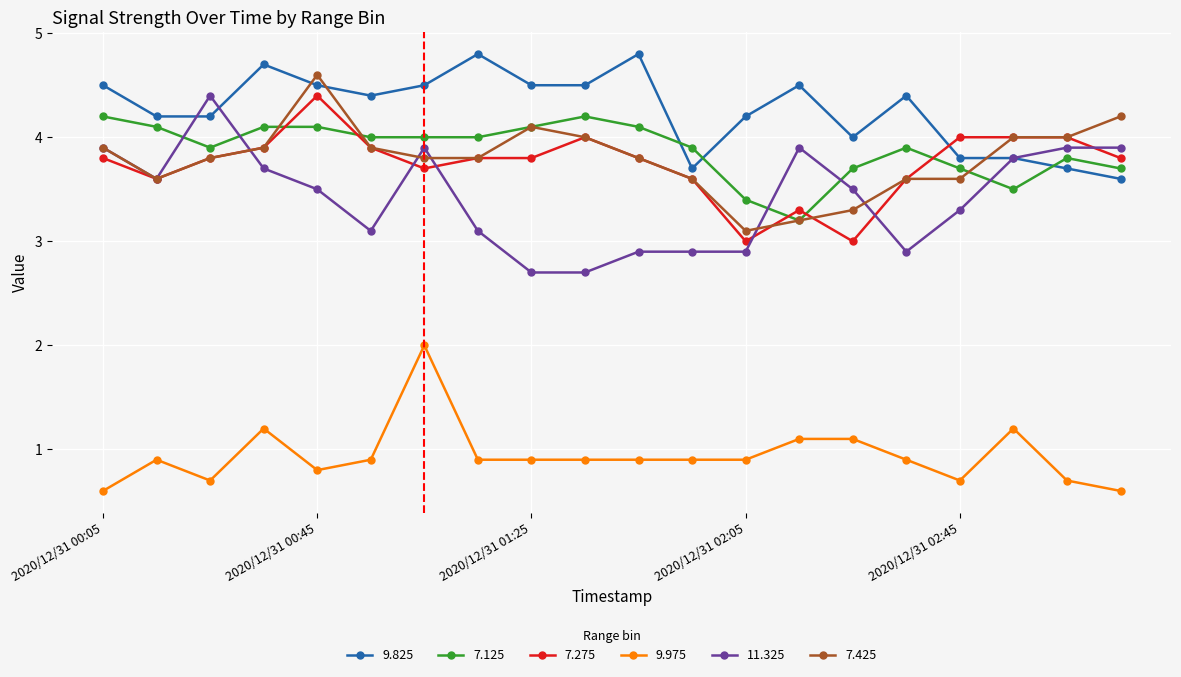

What is the maximum value shown in the chart?

4.8